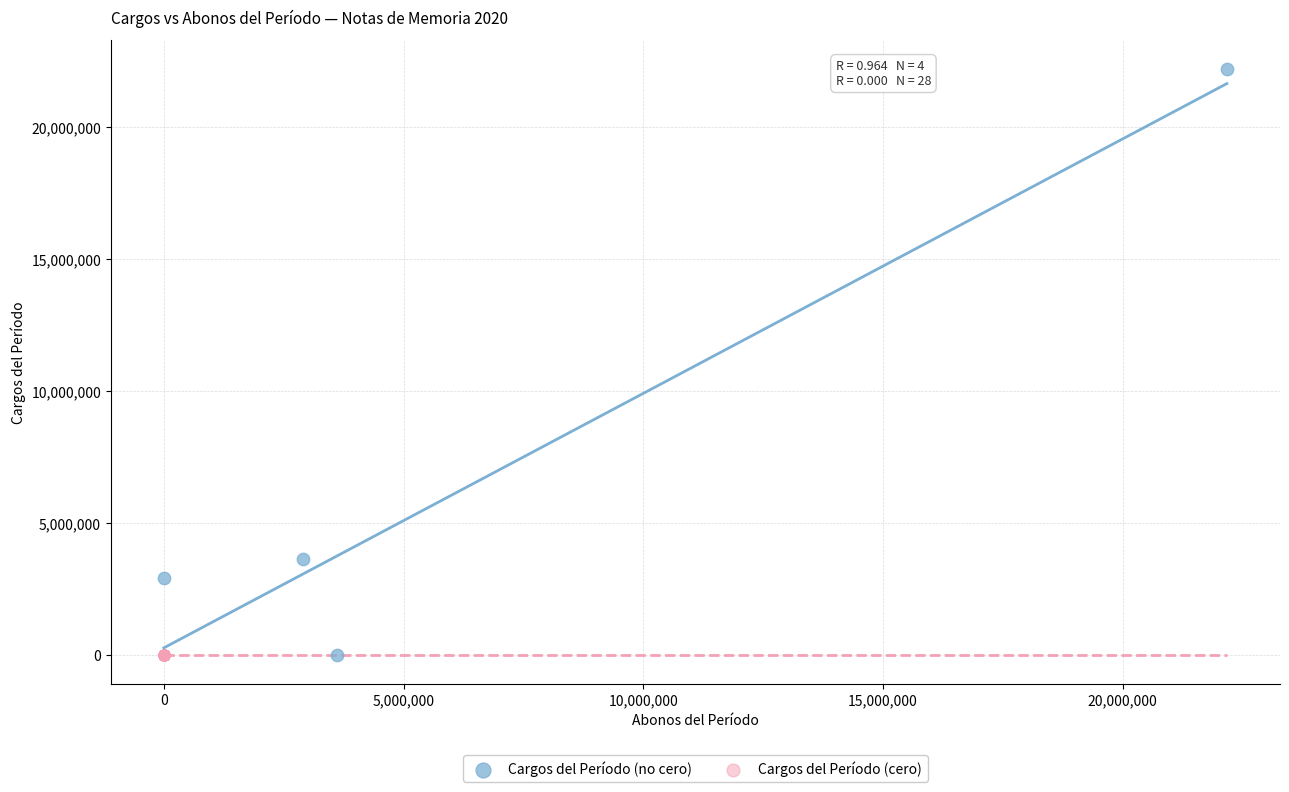

Which series reaches the maximum Y coordinate?

Cargos del Período (no cero)